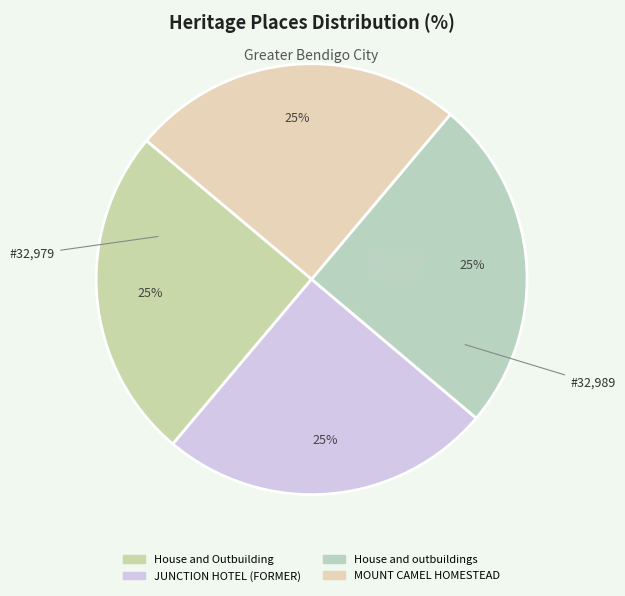

How many slices are in this pie chart?

4